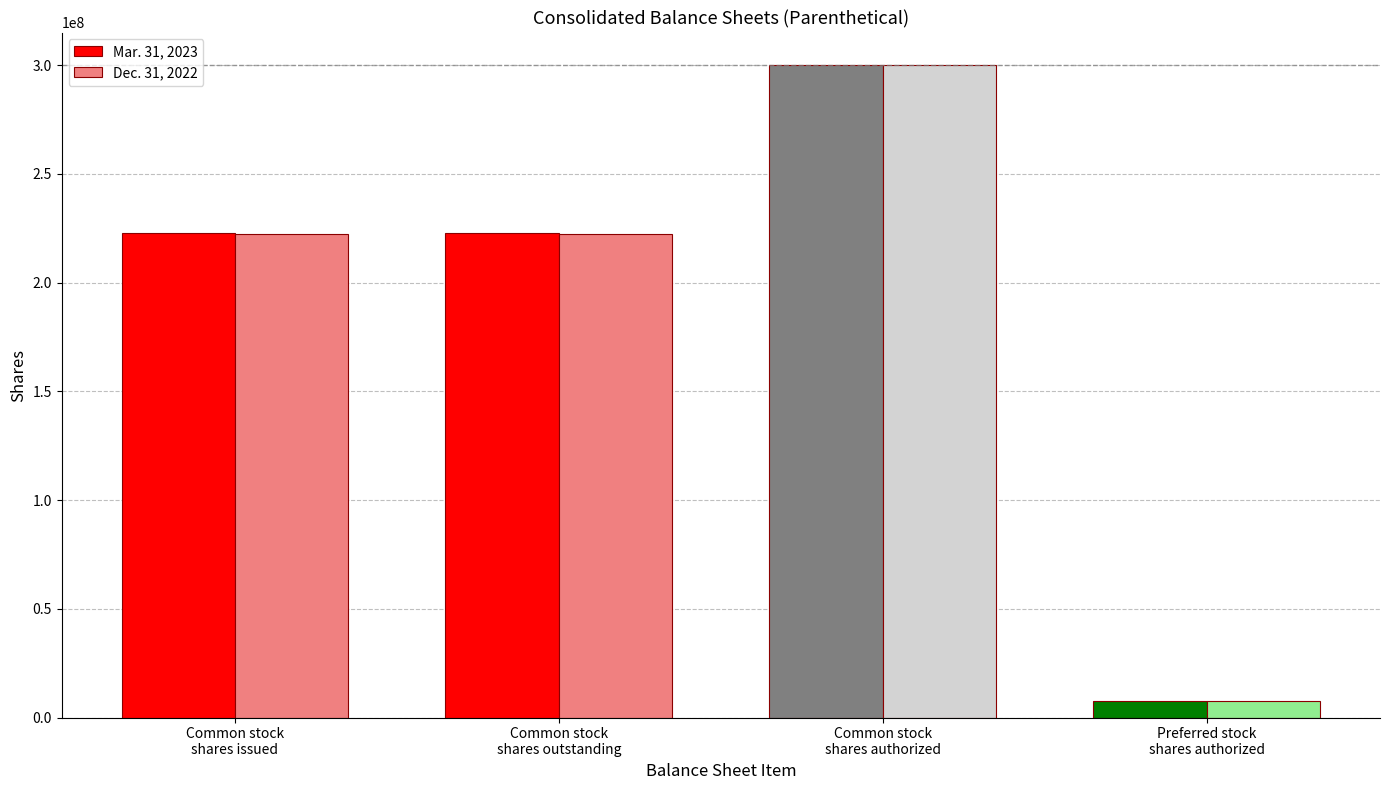

How many Mar. 31, 2023 values are between 222702000 and 300000000?

3